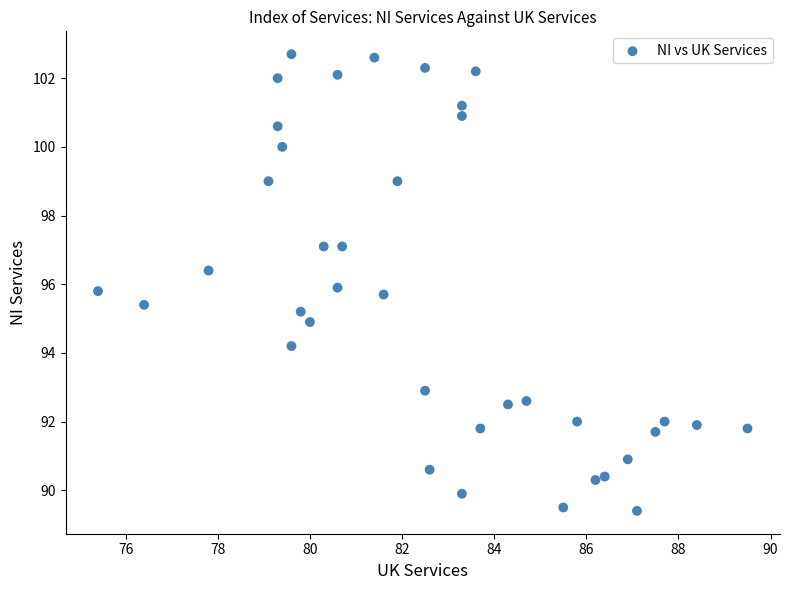

What is the range of X values (max minus min)?

14.1